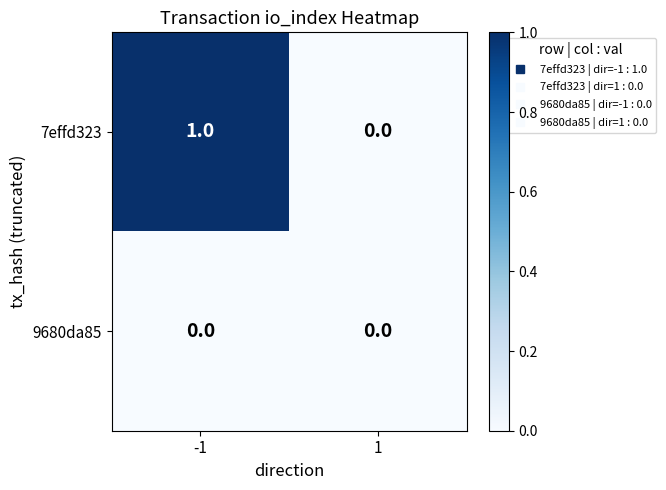

Which category has the highest value across all series?

-1